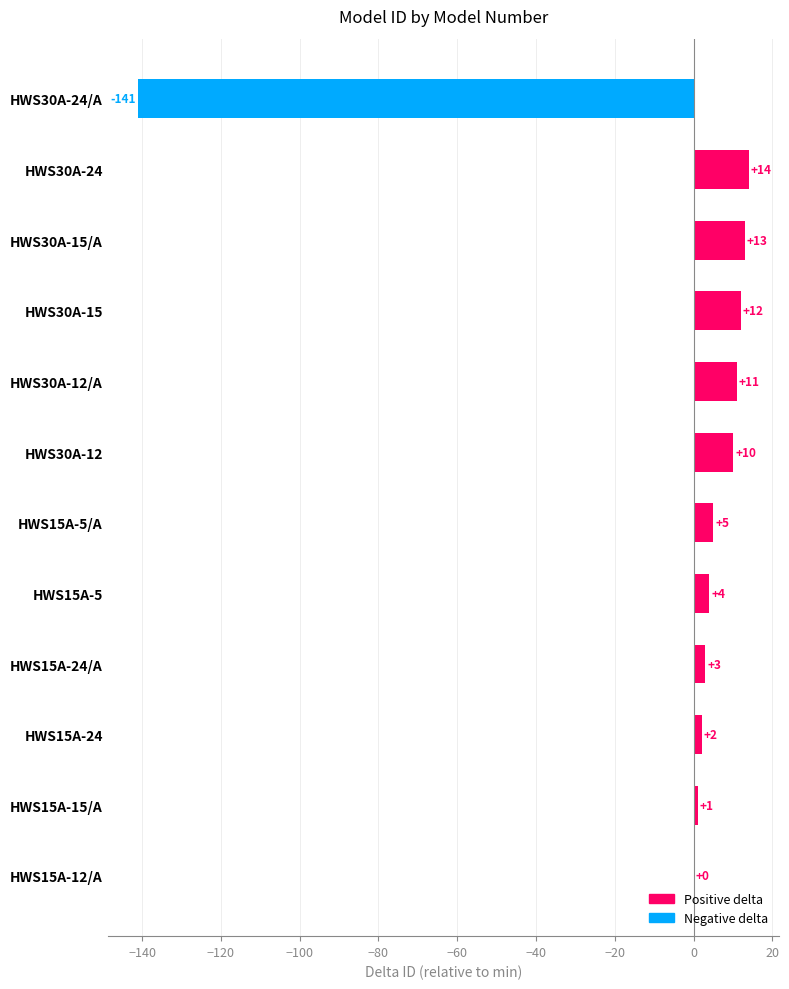

Approximately how many times larger is the value at HWS15A-5 compared to HWS30A-15/A?

0.3